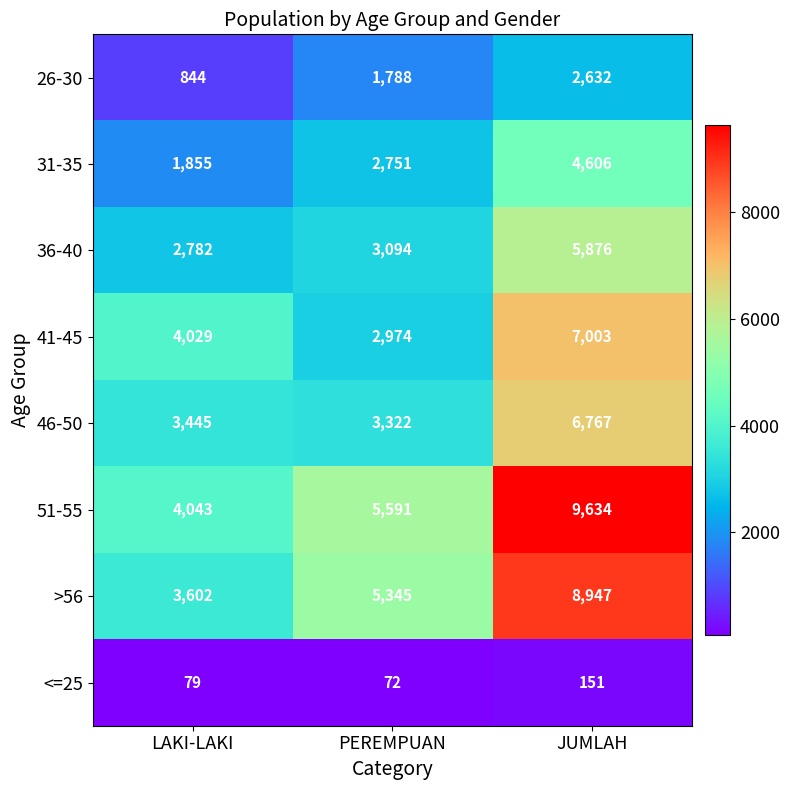

What is the minimum value for 46-50?

3322